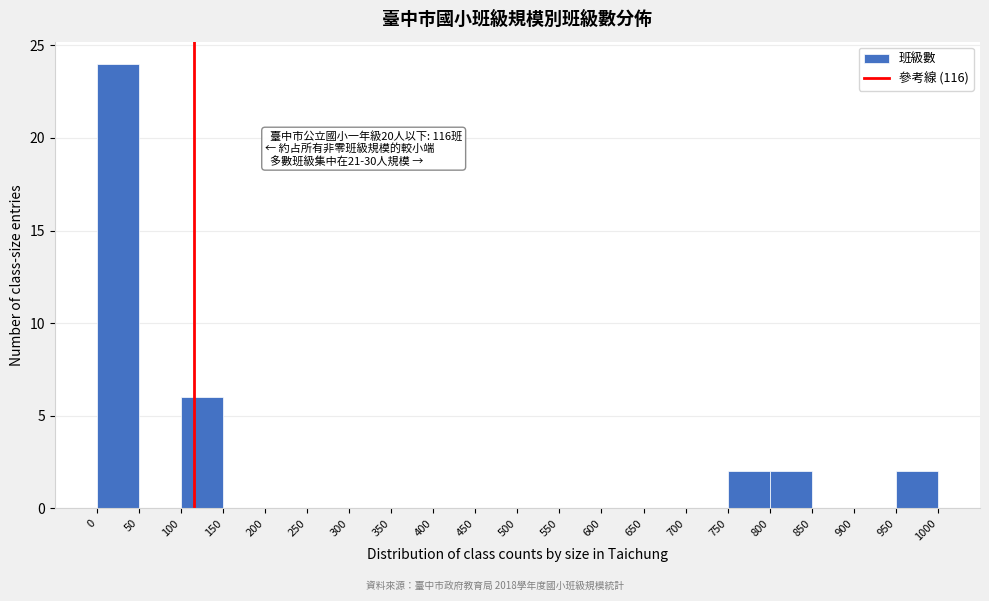

Over which range of the x-axis is the bar tallest?

0 to 50